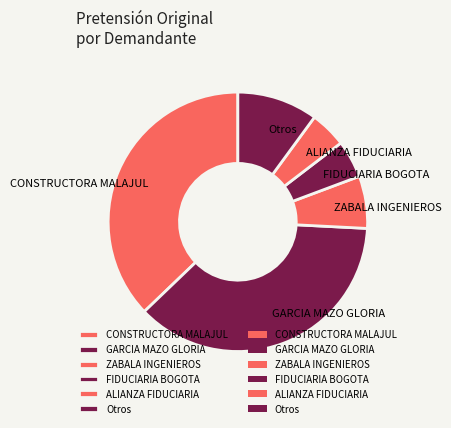

Is there any slice that represents more than half of the pie?

No